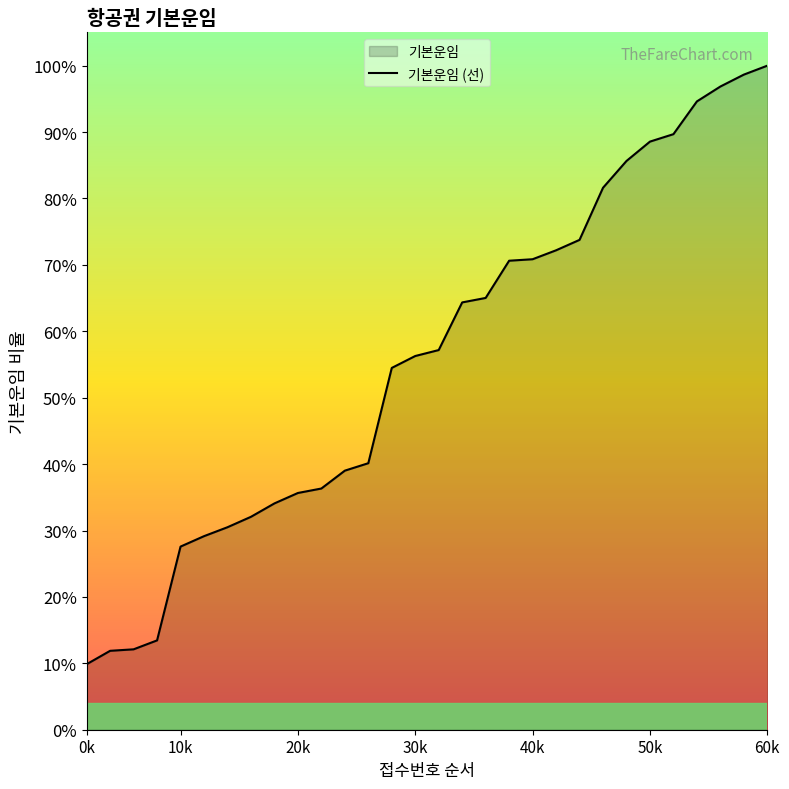

Approximately how many times larger is the value at 11 compared to 27?

0.4